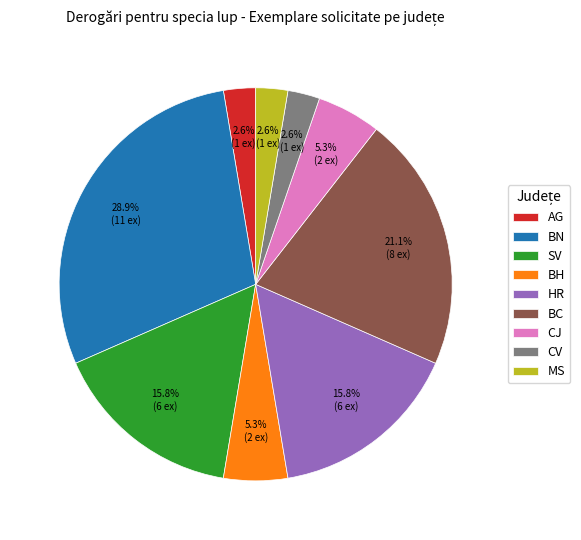

Which slice is the largest?

BN